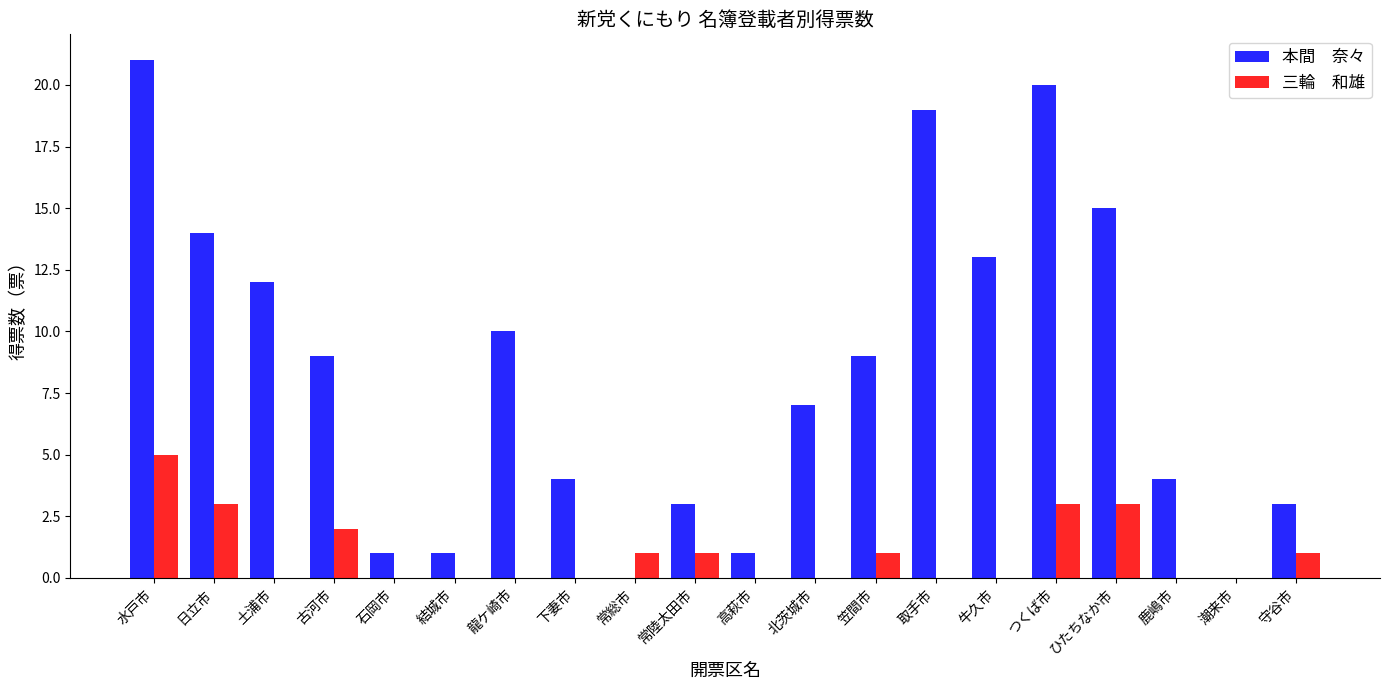

Which category has the highest value across all series?

水戸市